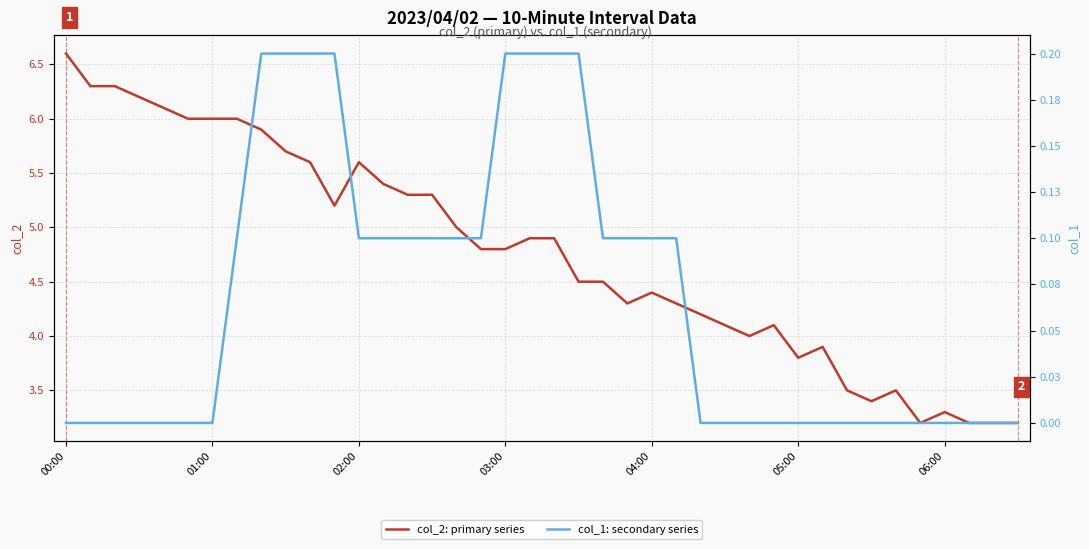

At 31, list the series in order from smallest to largest.

col_1: secondary series, col_2: primary series